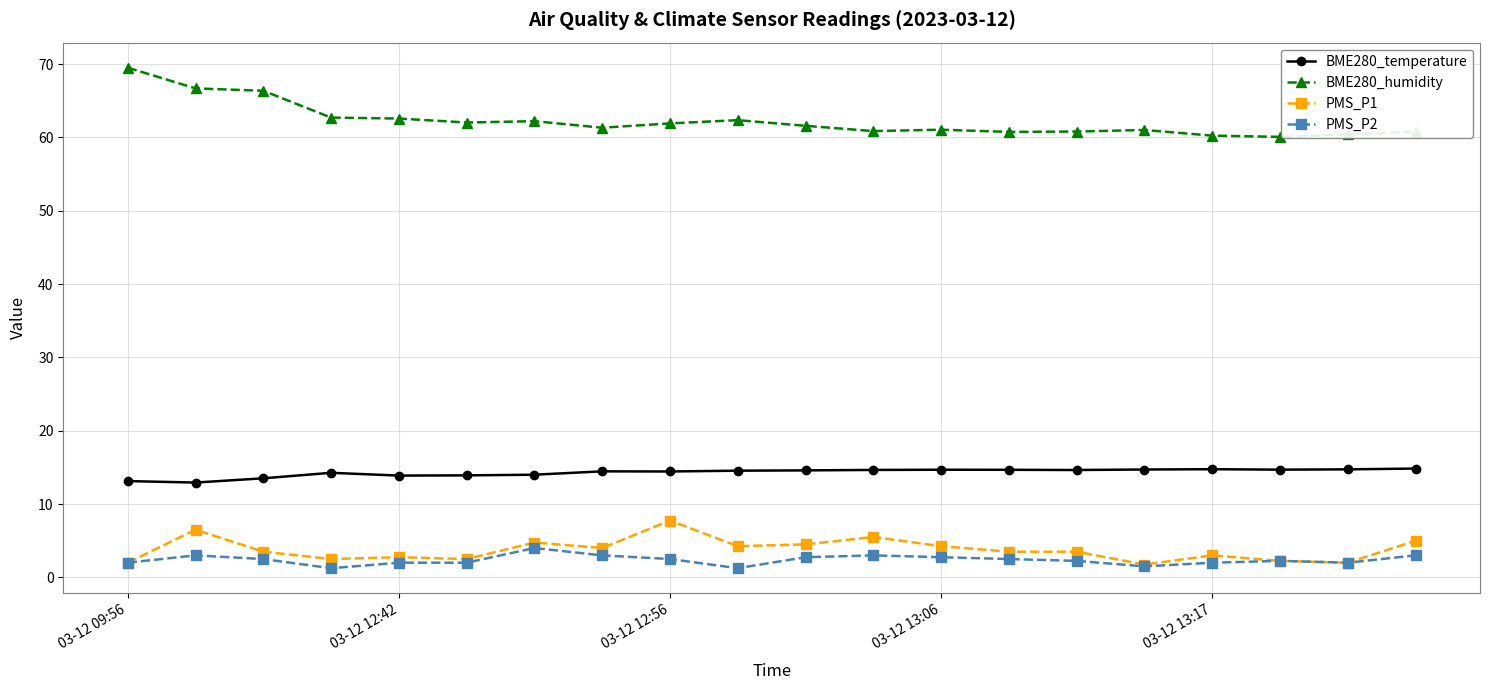

True or false: PMS_P2 has more than 2 interior local peaks.

True